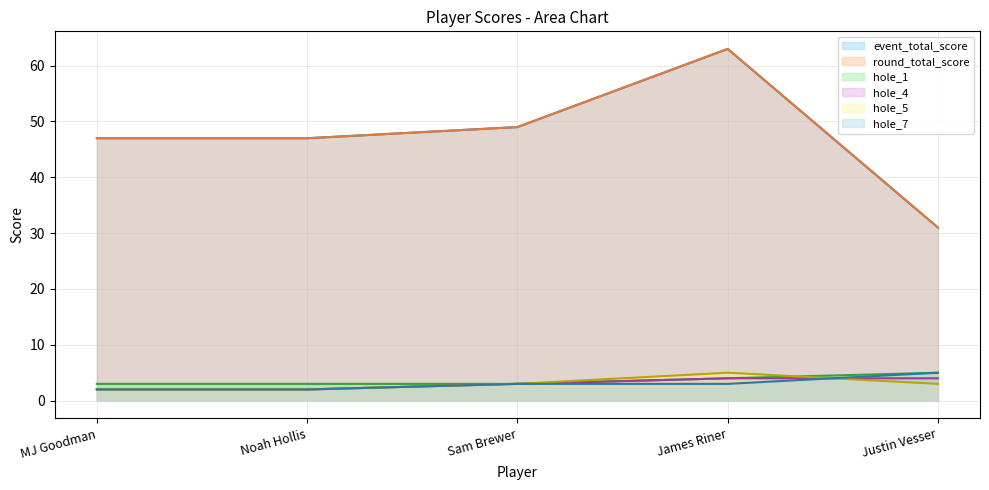

What is the label of the 5th point from the left?

Justin Vesser